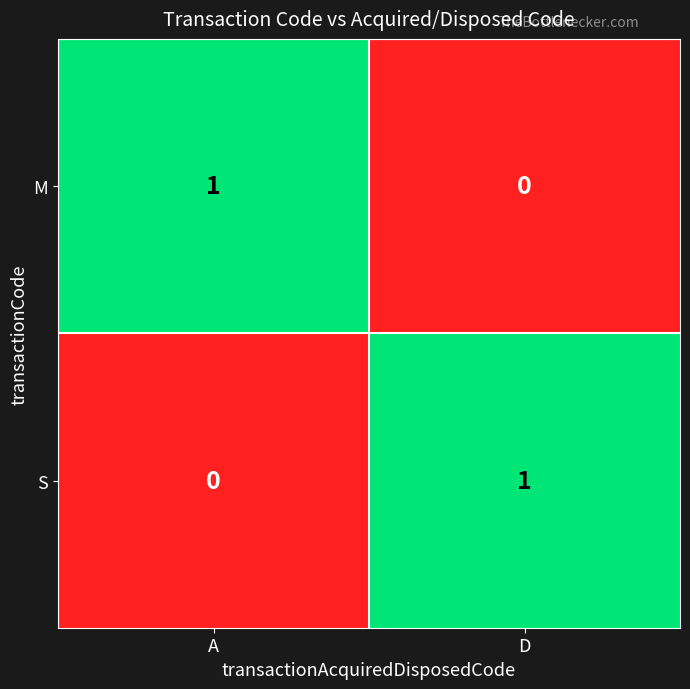

At D, list the series in order from largest to smallest.

S, M